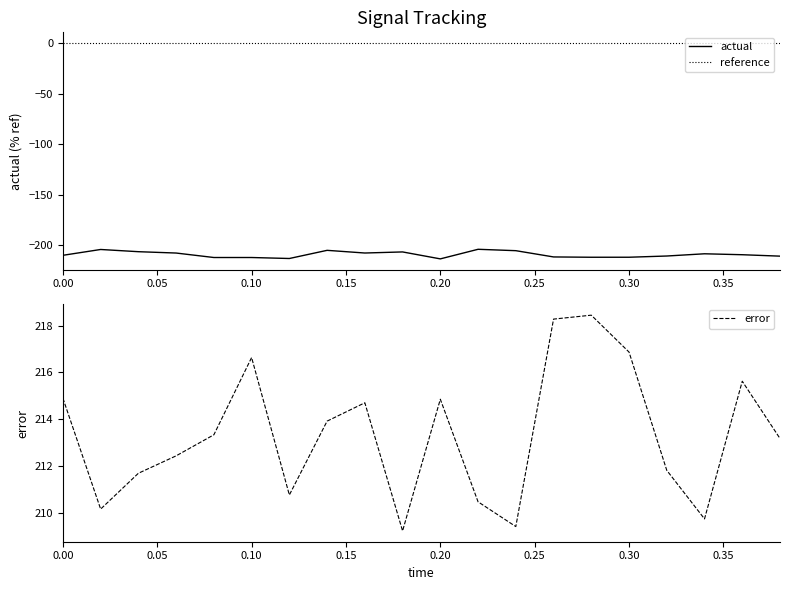

What is the minimum value for actual?

-213.6